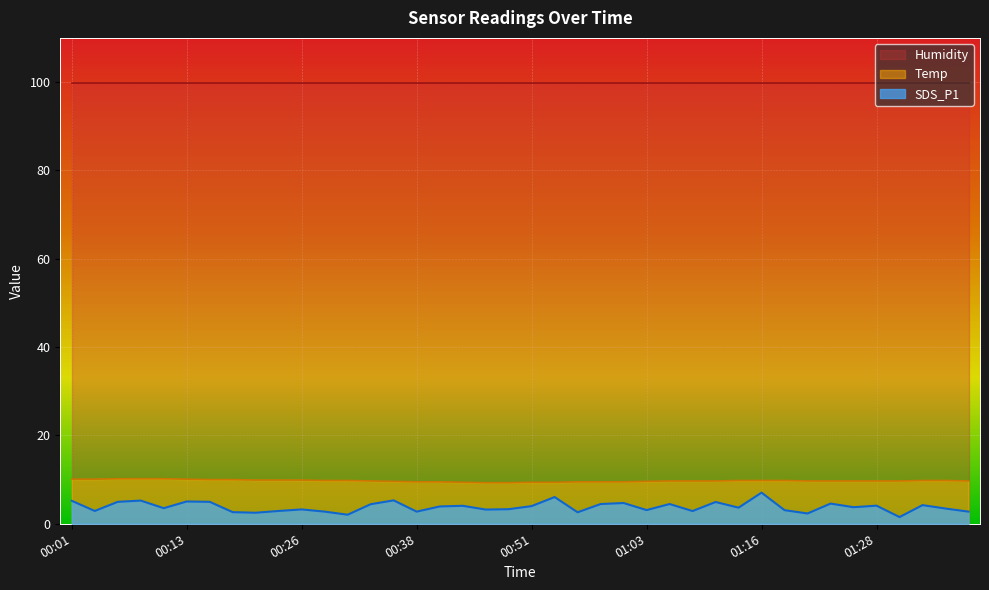

What is the difference between the SDS_P1 values at 00:51 and 00:01?

1.2